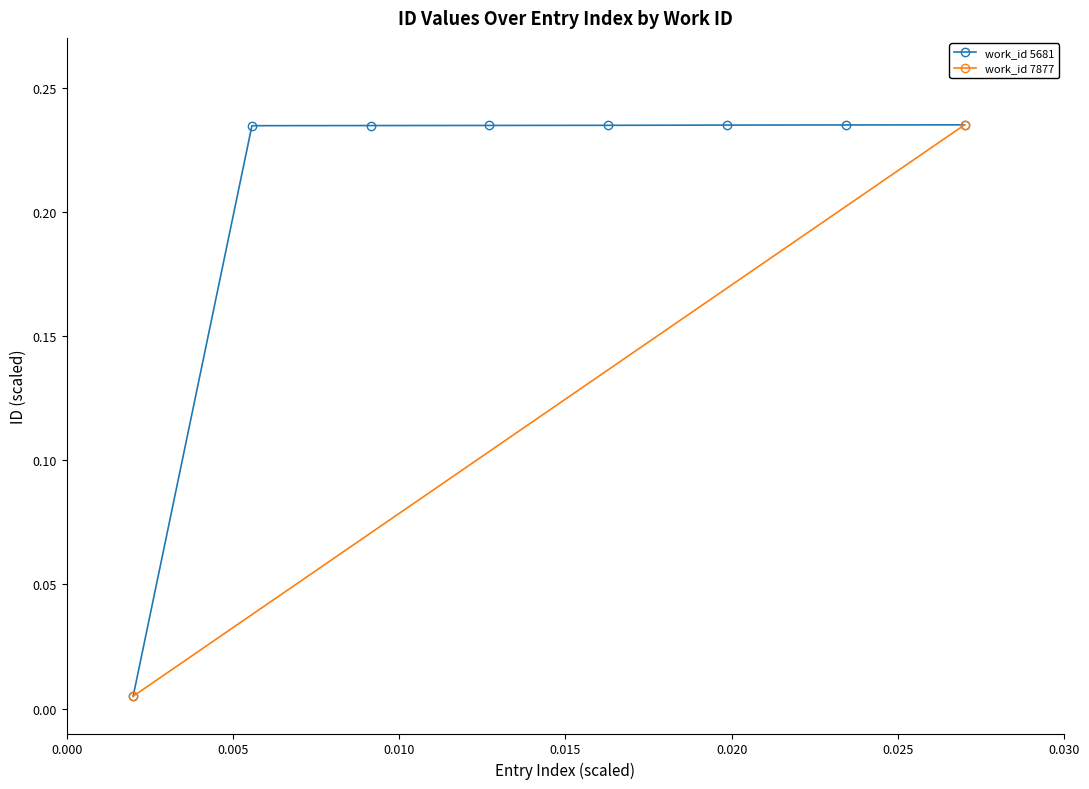

What is the value of the 2nd point from the left?

0.2